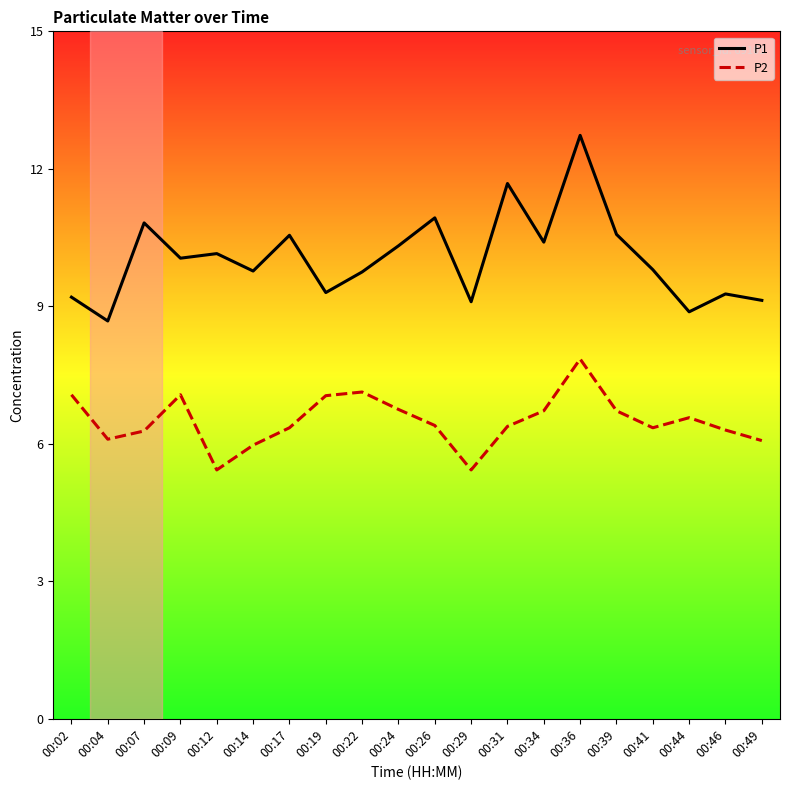

Is it true that P2 equals 1.6 at 00:17?

False